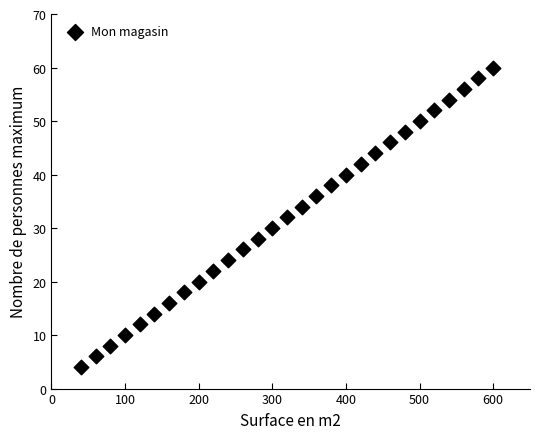

What is the range of Y values (max minus min)?

56